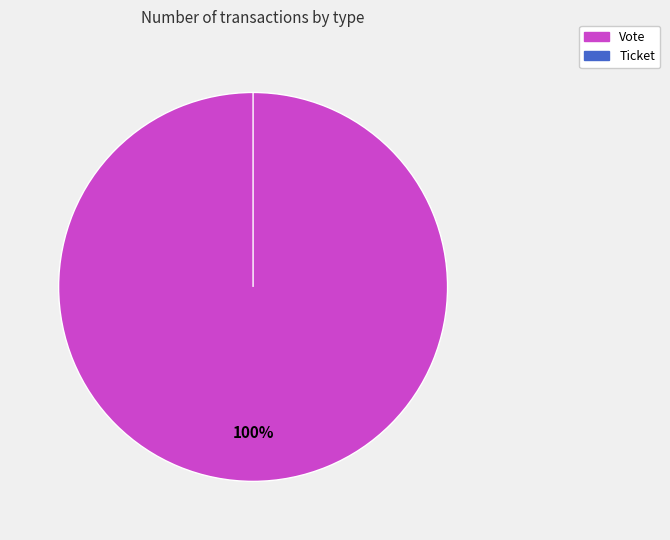

Is the sum of Ticket and Vote greater than half?

Yes